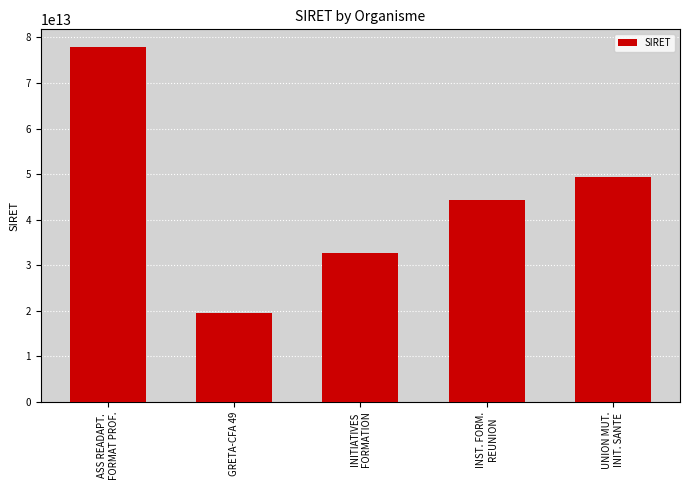

Rank the categories by value from highest to lowest.

ASS READAPT.
FORMAT PROF., UNION MUT.
INIT. SANTE, INST. FORM.
REUNION, INITIATIVES
FORMATION, GRETA-CFA 49